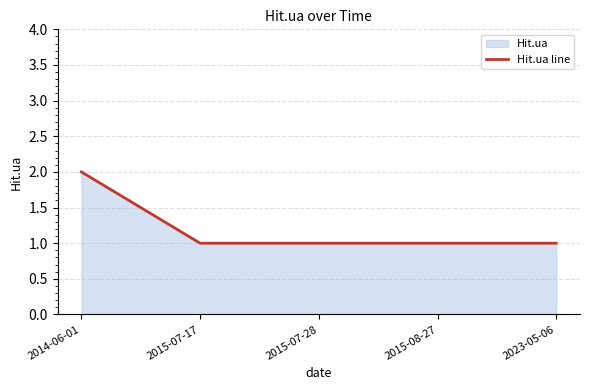

What is the greatest value displayed?

2